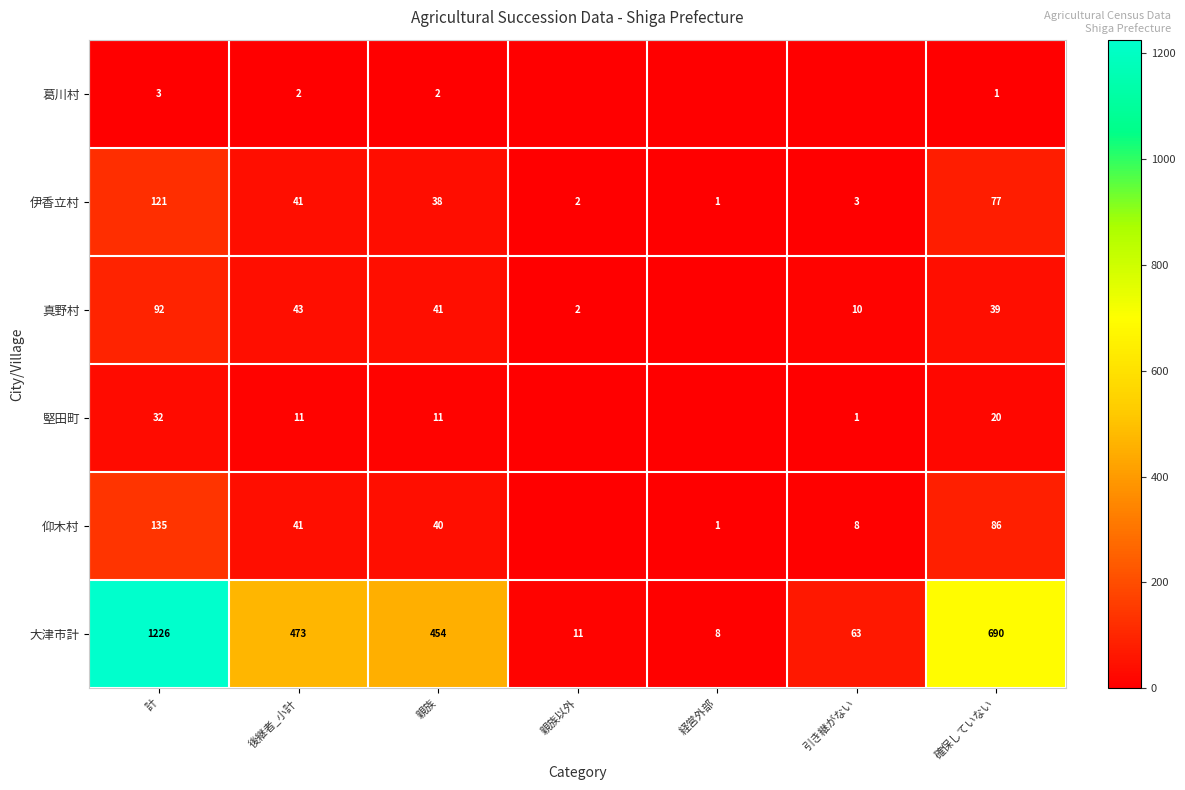

True or false: 堅田町 has a value of 27 at 確保していない.

False